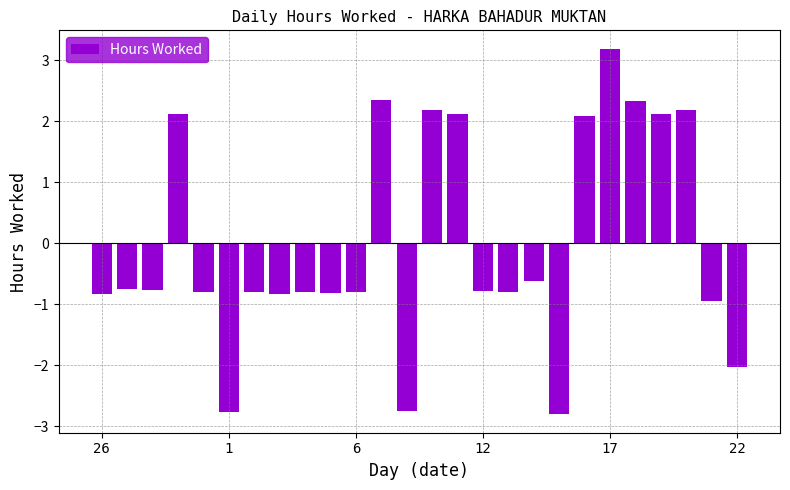

What is the difference between the second highest and minimum values?

5.2